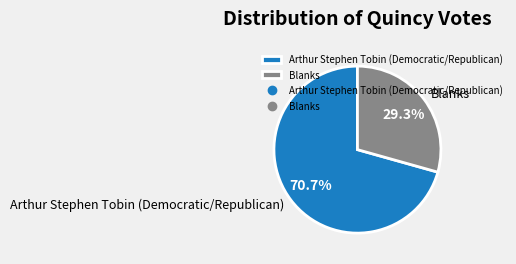

Which slice is the smallest?

Blanks